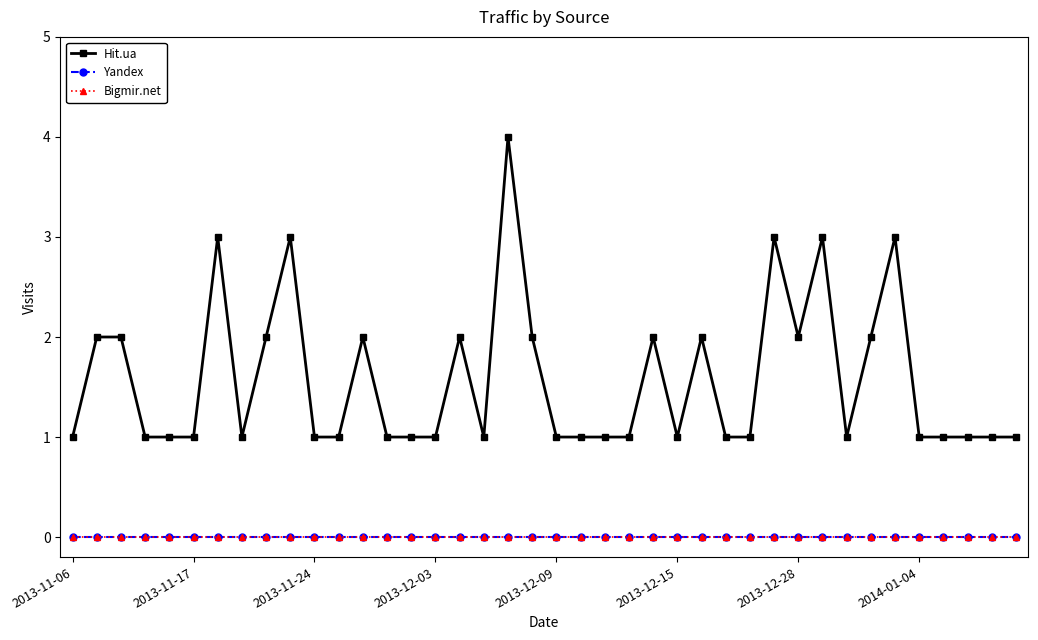

List the labels in order of Hit.ua value, smallest first.

2013-11-06, 2013-12-03, 2013-12-09, 2013-12-15, 2014-01-04, 10, 11, 13, 14, 15, 17, 20, 21, 22, 23, 25, 27, 28, 32, 35, 36, 37, 38, 39, 2013-11-17, 2013-11-24, 8, 12, 16, 19, 24, 26, 30, 33, 2013-12-28, 9, 29, 31, 34, 18